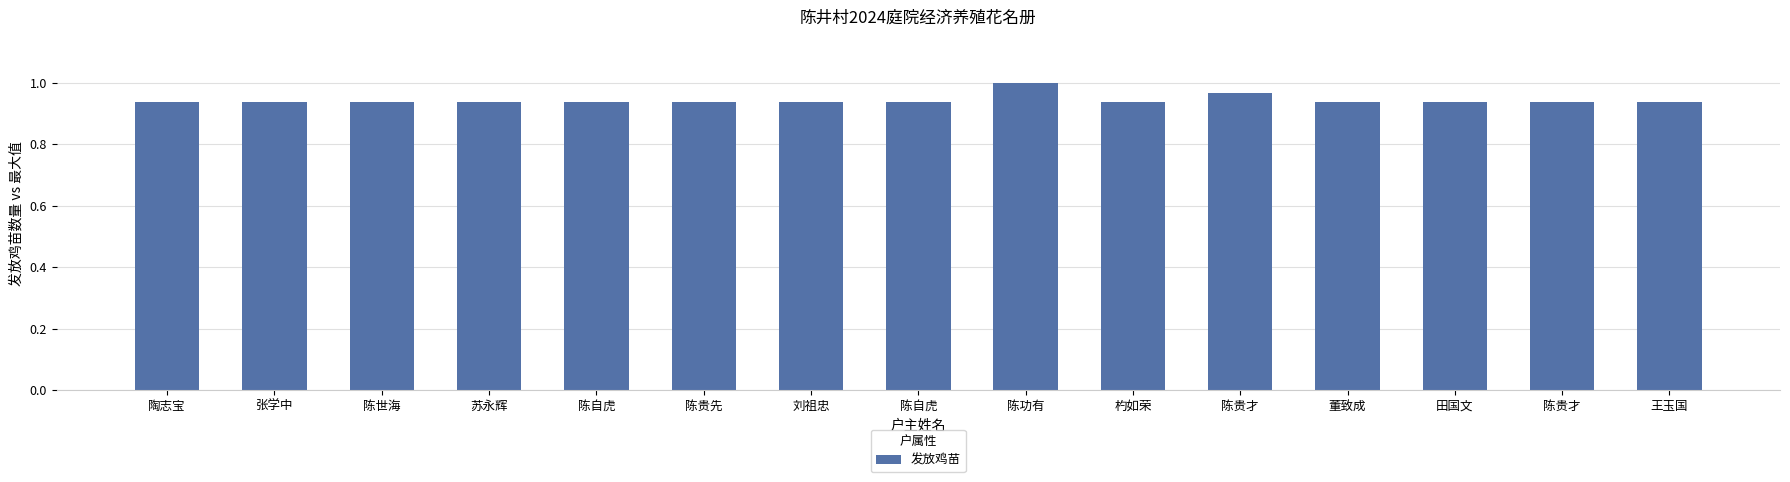

Count the number of categories in the chart.

15